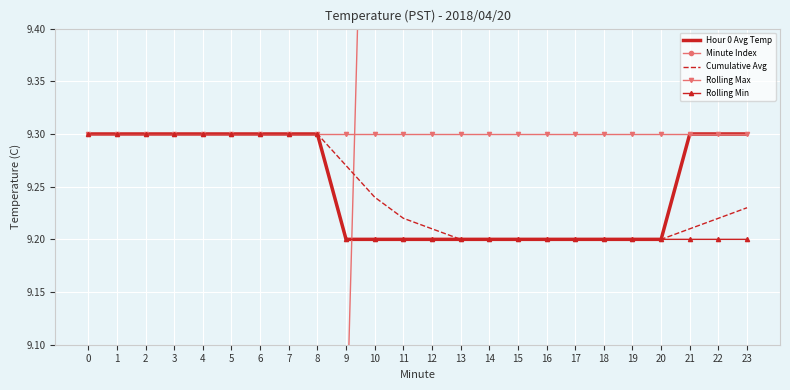

Reading left to right, what are all the values shown in this chart?

Hour 0 Avg Temp: 0=9.3	1=9.3	2=9.3	3=9.3	4=9.3	5=9.3	6=9.3	7=9.3	8=9.3	9=9.2	10=9.2	11=9.2	12=9.2	13=9.2	14=9.2	15=9.2	16=9.2	17=9.2	18=9.2	19=9.2	20=9.2	21=9.3	22=9.3	23=9.3
Minute Index: 0=0.0	1=1.0	2=2.0	3=3.0	4=4.0	5=5.0	6=6.0	7=7.0	8=8.0	9=9.0	10=10.0	11=11.0	12=12.0	13=13.0	14=14.0	15=15.0	16=16.0	17=17.0	18=18.0	19=19.0	20=20.0	21=21.0	22=22.0	23=23.0
Cumulative Avg: 0=9.3	1=9.3	2=9.3	3=9.3	4=9.3	5=9.3	6=9.3	7=9.3	8=9.3	9=9.3	10=9.2	11=9.2	12=9.2	13=9.2	14=9.2	15=9.2	16=9.2	17=9.2	18=9.2	19=9.2	20=9.2	21=9.2	22=9.2	23=9.2
Rolling Max: 0=9.3	1=9.3	2=9.3	3=9.3	4=9.3	5=9.3	6=9.3	7=9.3	8=9.3	9=9.3	10=9.3	11=9.3	12=9.3	13=9.3	14=9.3	15=9.3	16=9.3	17=9.3	18=9.3	19=9.3	20=9.3	21=9.3	22=9.3	23=9.3
Rolling Min: 0=9.3	1=9.3	2=9.3	3=9.3	4=9.3	5=9.3	6=9.3	7=9.3	8=9.3	9=9.2	10=9.2	11=9.2	12=9.2	13=9.2	14=9.2	15=9.2	16=9.2	17=9.2	18=9.2	19=9.2	20=9.2	21=9.2	22=9.2	23=9.2